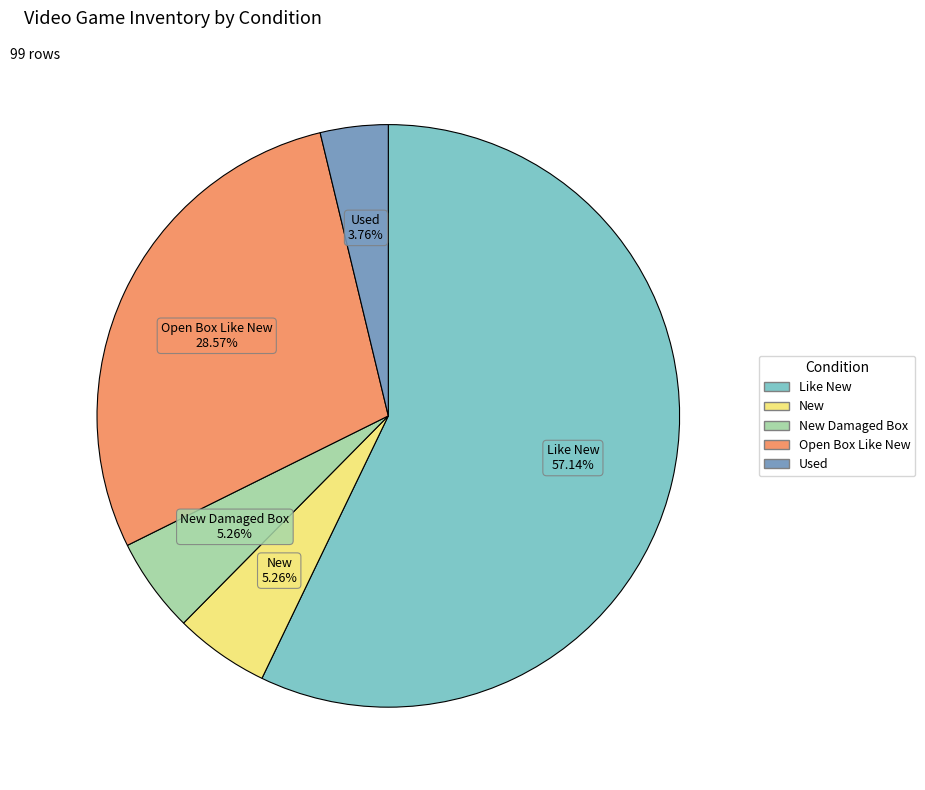

Is there a majority slice in this chart?

Yes